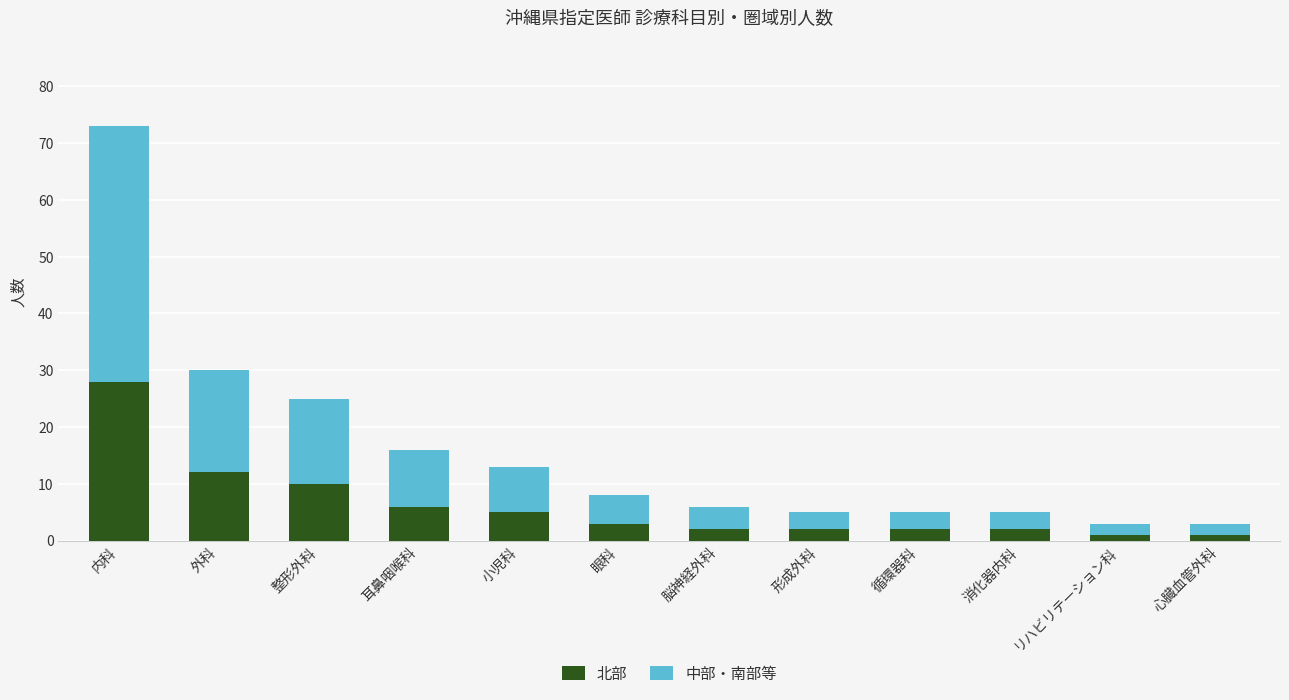

Which category has the highest value in the 北部 series?

内科